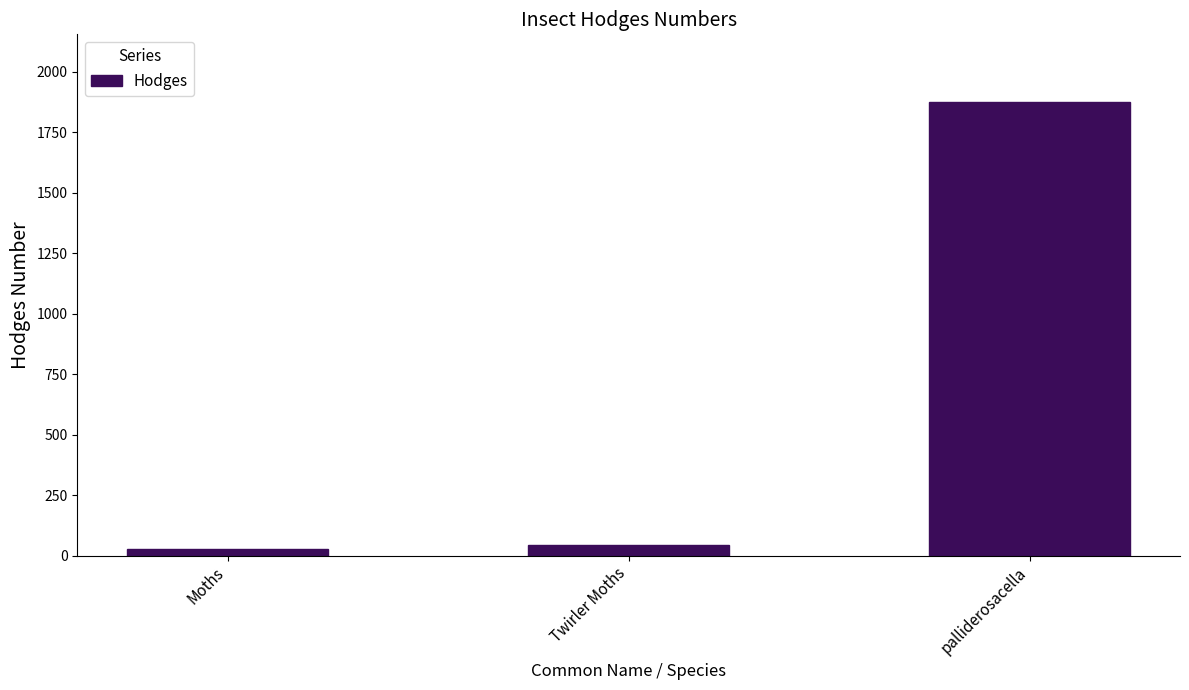

Which category has the highest value across all series?

palliderosacella